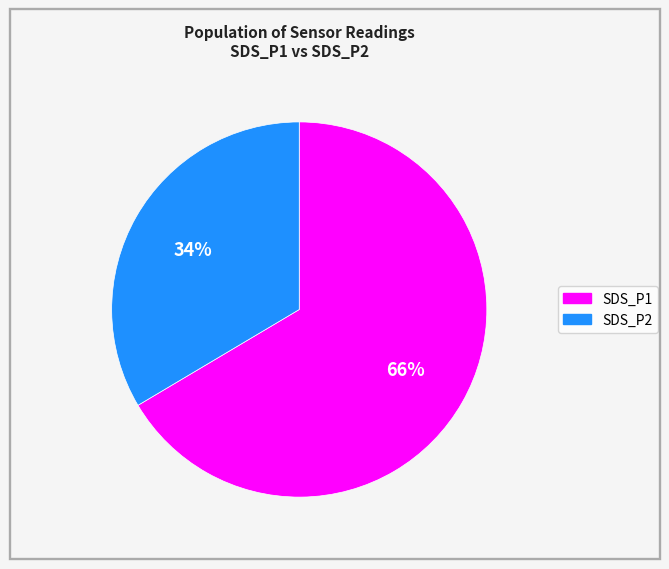

Which has a higher value, SDS_P1 or SDS_P2?

SDS_P1